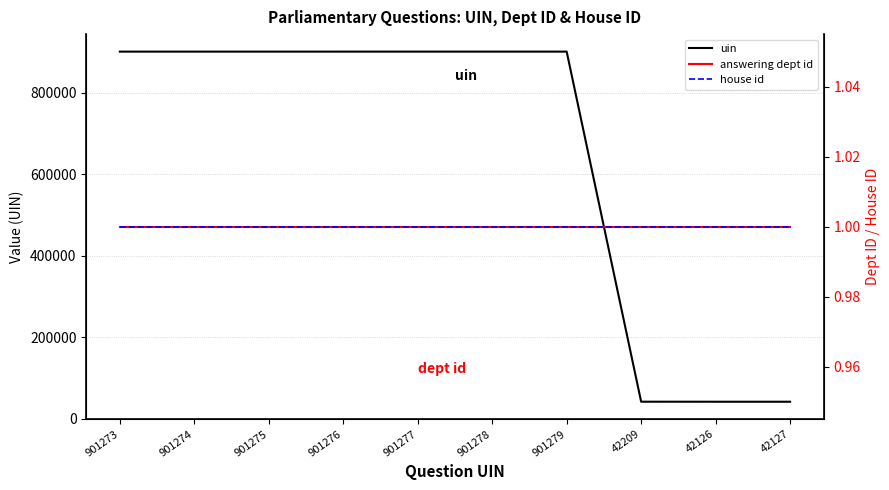

Which series has the largest total across all categories?

uin